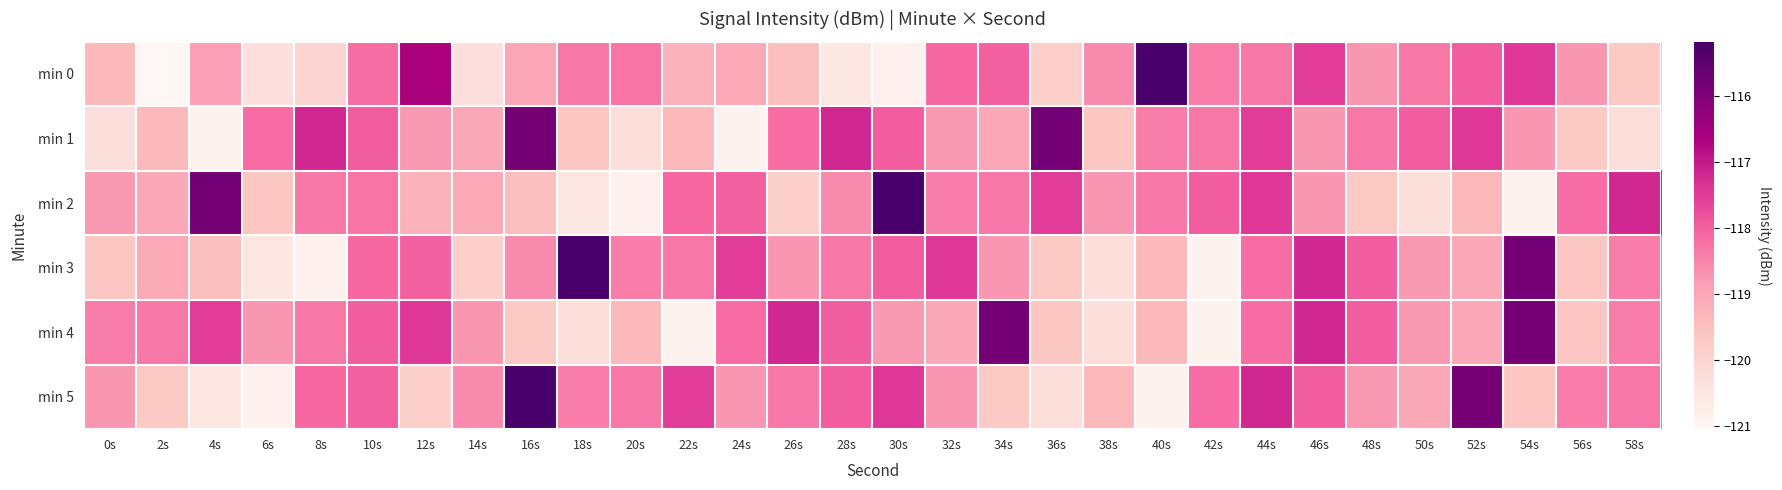

Is it true that min 0 equals -118.3 at 50s?

True